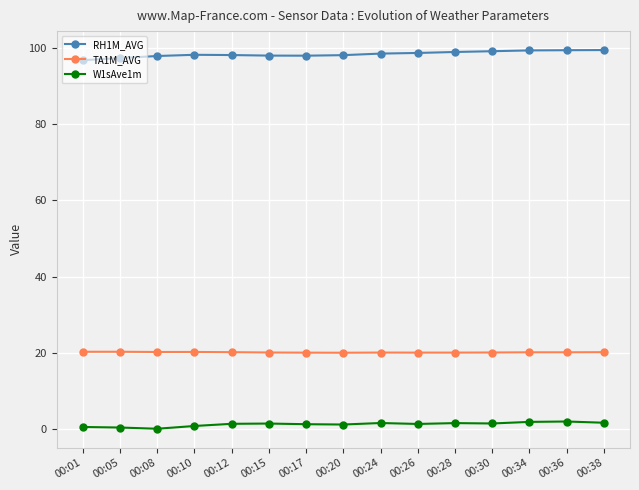

What is the greatest value displayed?

99.5